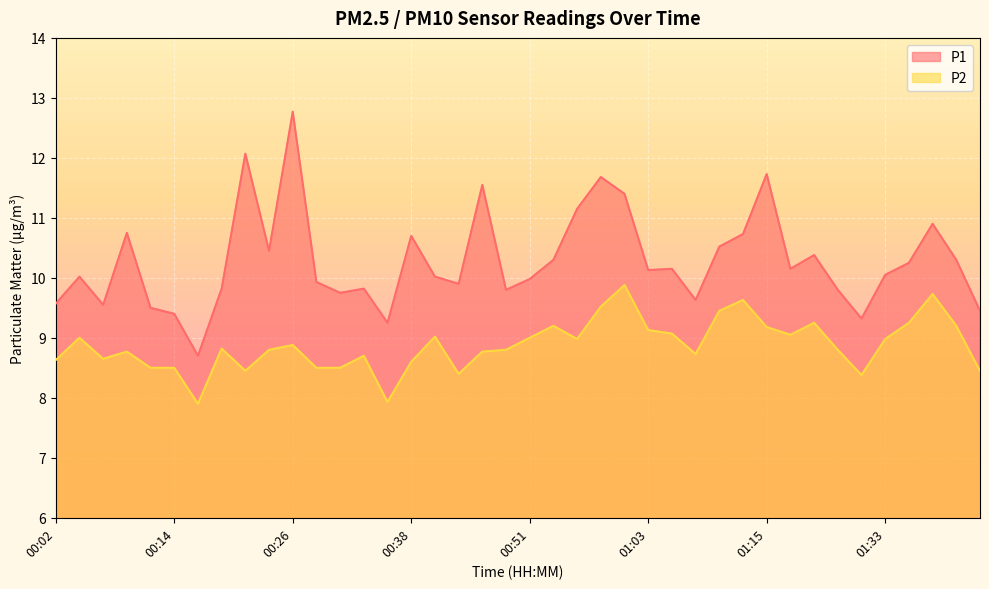

Where does the P2 series first go above 8?

00:02